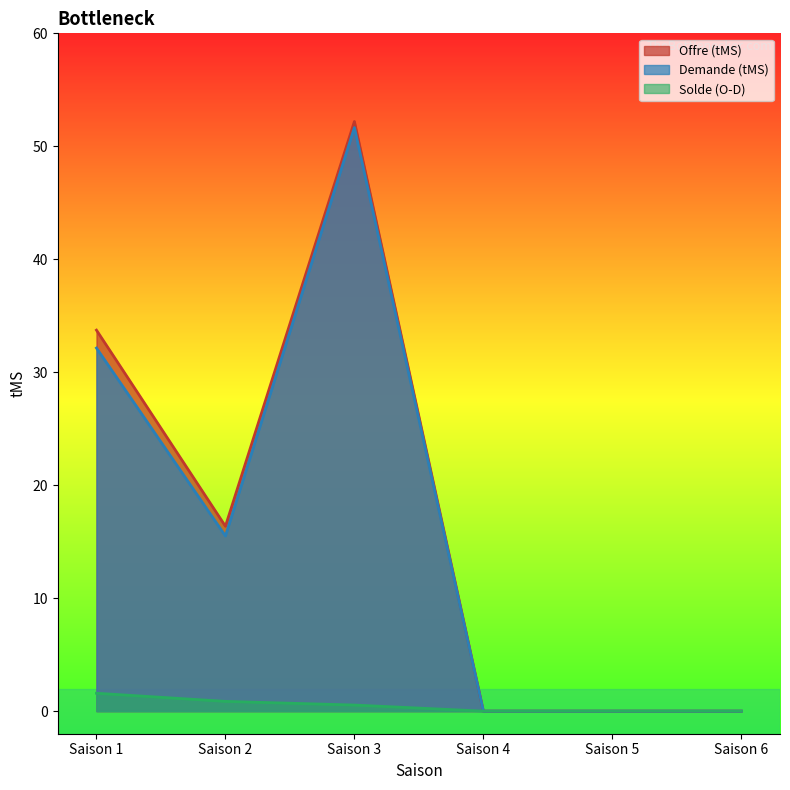

Reading left to right, transcribe all the data shown in this chart.

Offre (tMS): 33.7	16.4	52.2	0.0	0.0	0.0
Demande (tMS): 32.1	15.5	51.7	0.0	0.0	0.0
Solde (O-D): 1.6	0.9	0.5	0.0	0.0	0.0